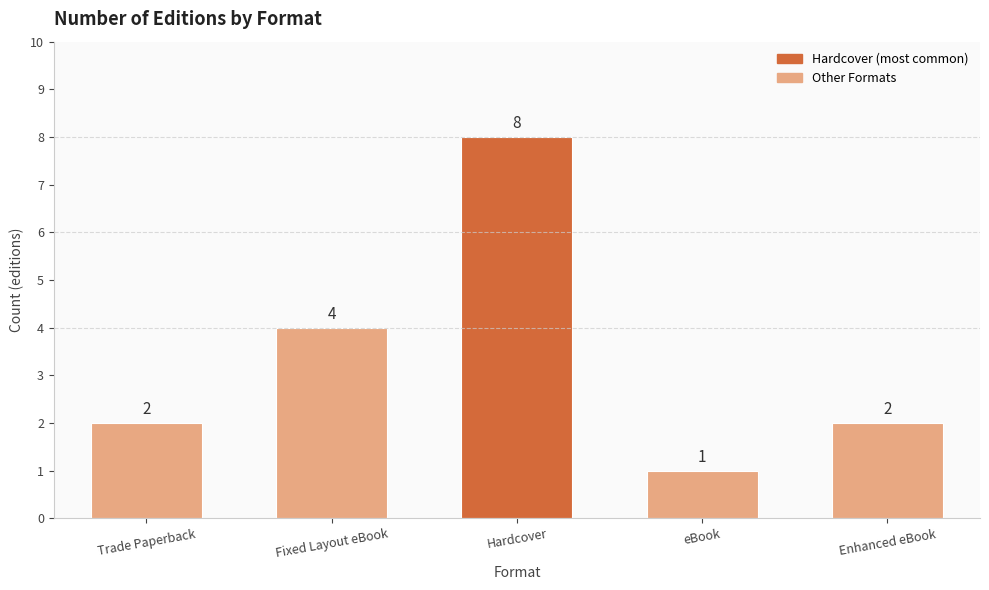

What is the maximum value shown in the chart?

8